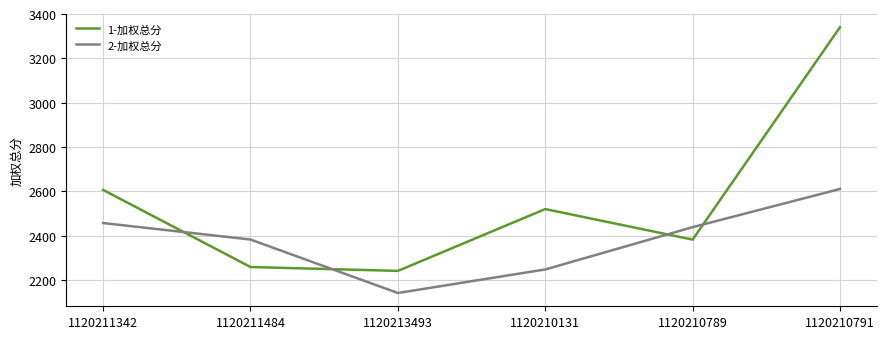

True or false: 2-加权总分 has more than 1 interior local peaks.

False